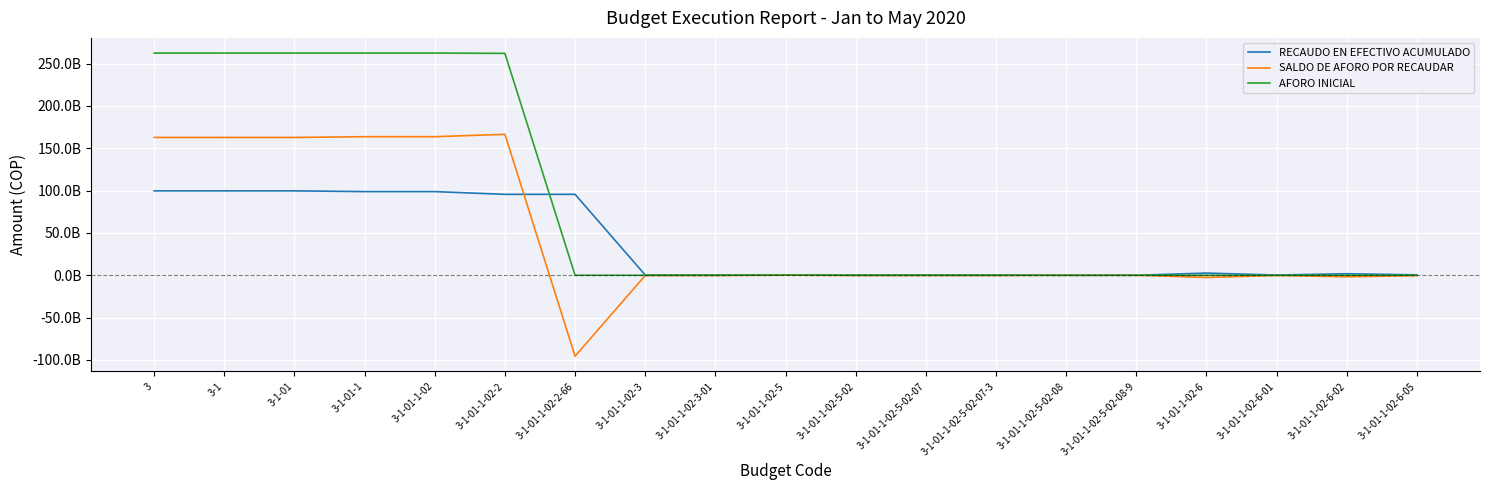

True or false: RECAUDO EN EFECTIVO ACUMULADO and SALDO DE AFORO POR RECAUDAR intersect in this chart.

True